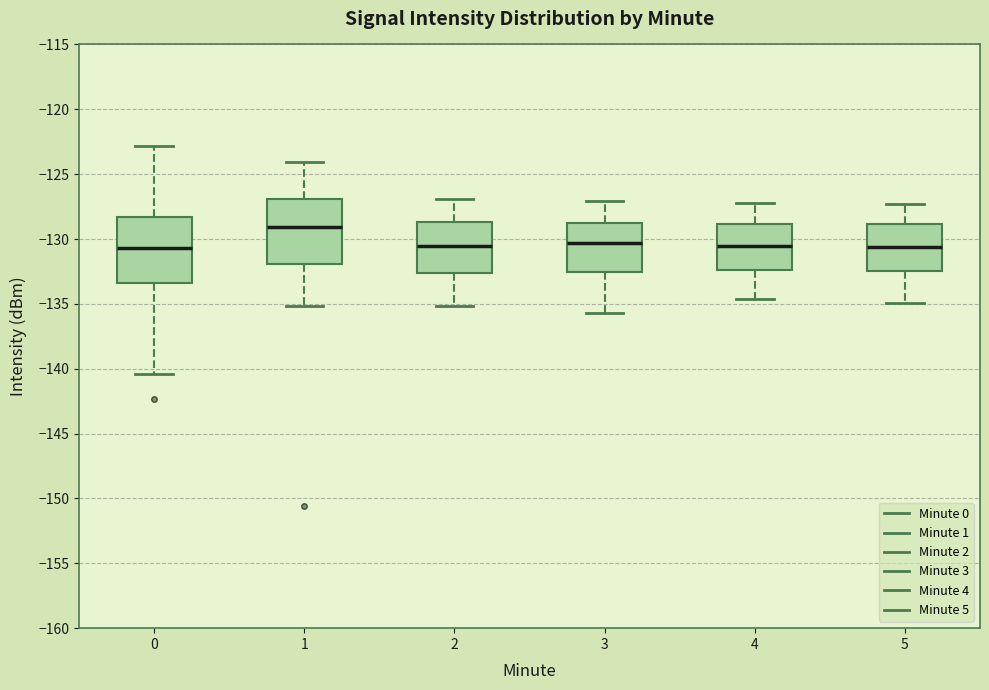

Where does the lower whisker of the box at x = 3 end on the y-axis? The values are not printed on the chart, so give them approximately, as read against the axis.

-135.5